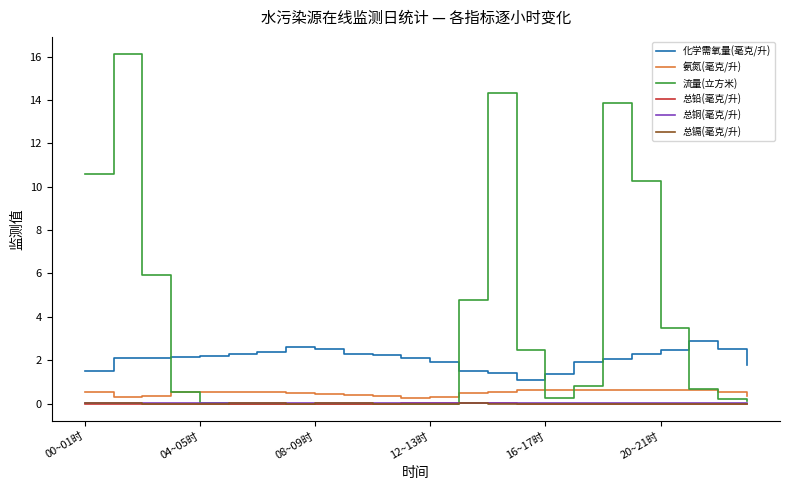

What is the sum of all 化学需氧量(毫克/升) values?

49.7